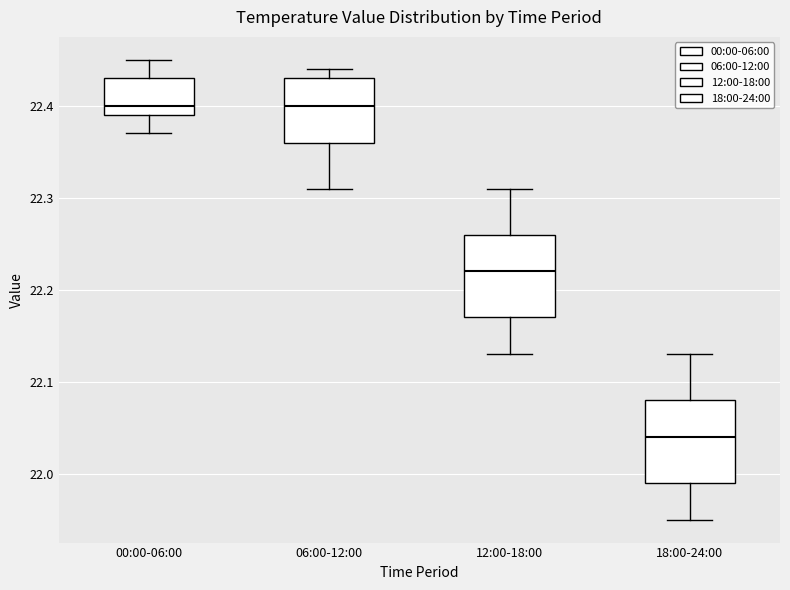

Reading left to right, read every box against the y-axis: the position of its median line, the range the box covers, and the ends of its whiskers. The values are not printed on the chart, so give them approximately, as read against the axis.

00:00-06:00: median 22.40, box 22.39 to 22.43, whiskers 22.37 to 22.45
06:00-12:00: median 22.40, box 22.36 to 22.43, whiskers 22.31 to 22.44
12:00-18:00: median 22.22, box 22.17 to 22.26, whiskers 22.13 to 22.31
18:00-24:00: median 22.04, box 21.99 to 22.08, whiskers 21.95 to 22.13